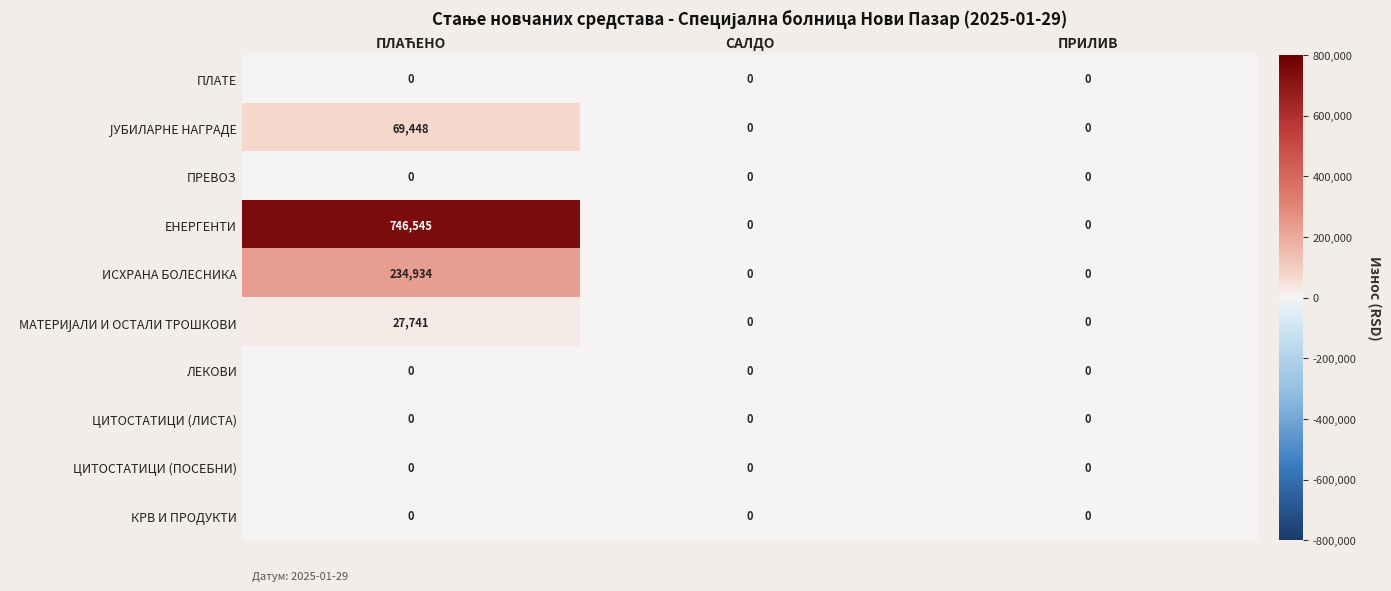

What is the greatest value displayed?

746545